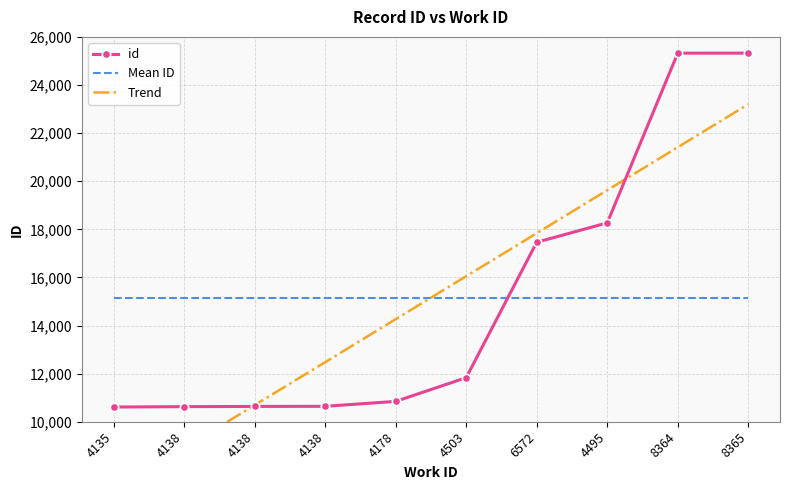

How many values in the id series exceed 11832?

4